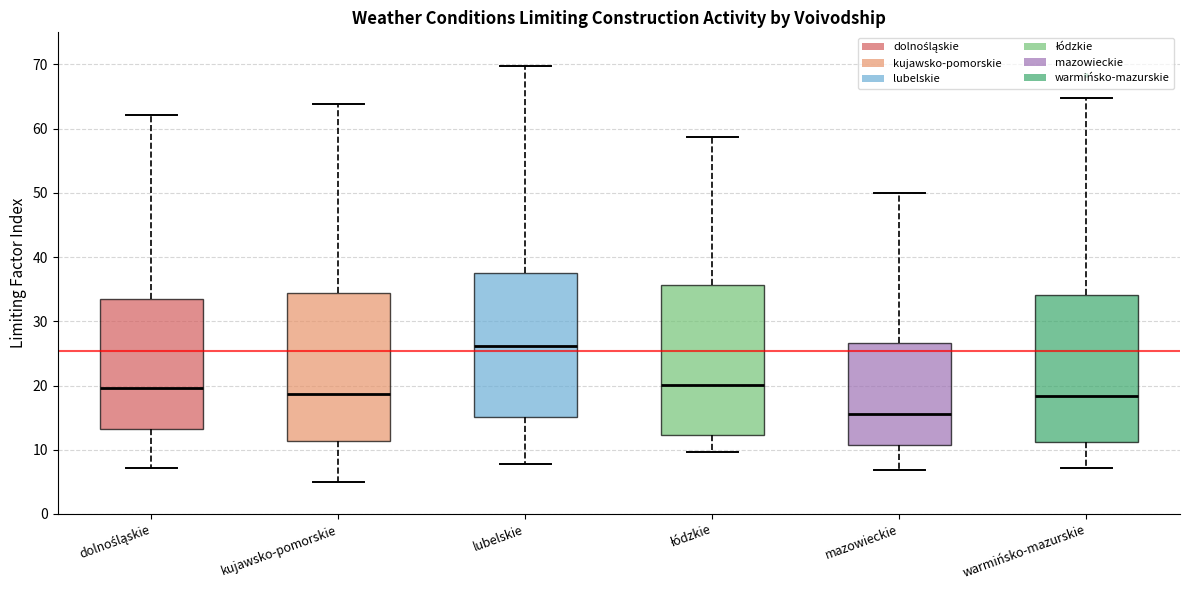

Where does the upper whisker of the box for kujawsko-pomorskie end on the y-axis? The values are not printed on the chart, so give them approximately, as read against the axis.

64